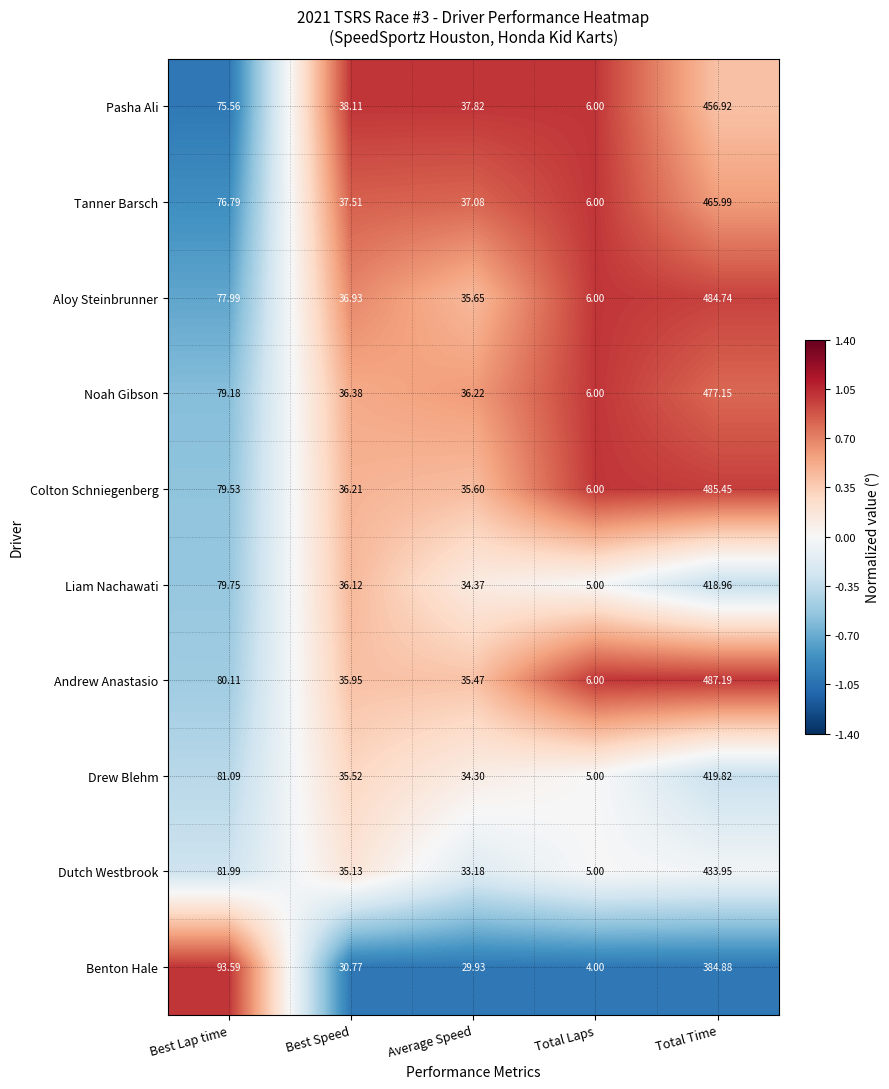

At which category does the chart reach its minimum across all series?

Total Laps